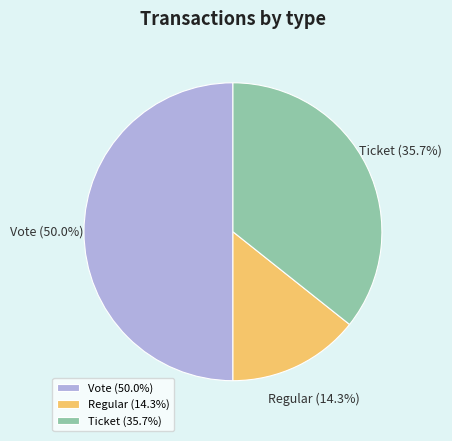

Does Ticket account for over 50% of the chart?

No